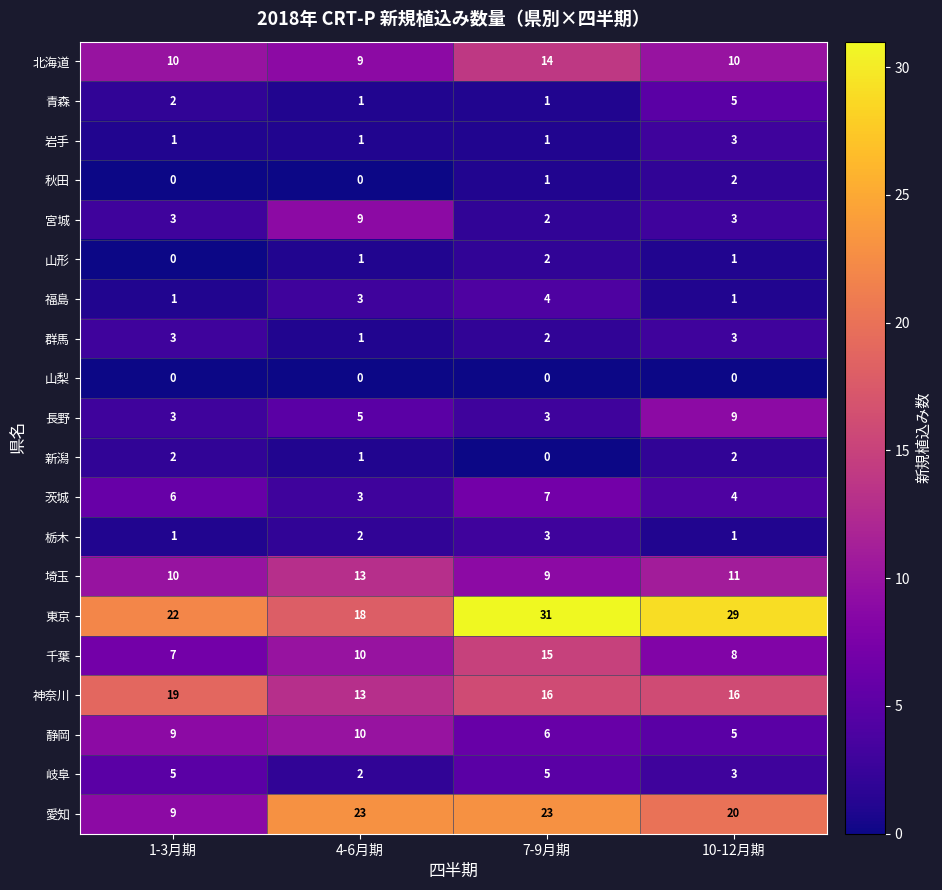

Between 1-3月期 and 7-9月期, which series saw the biggest shift?

愛知